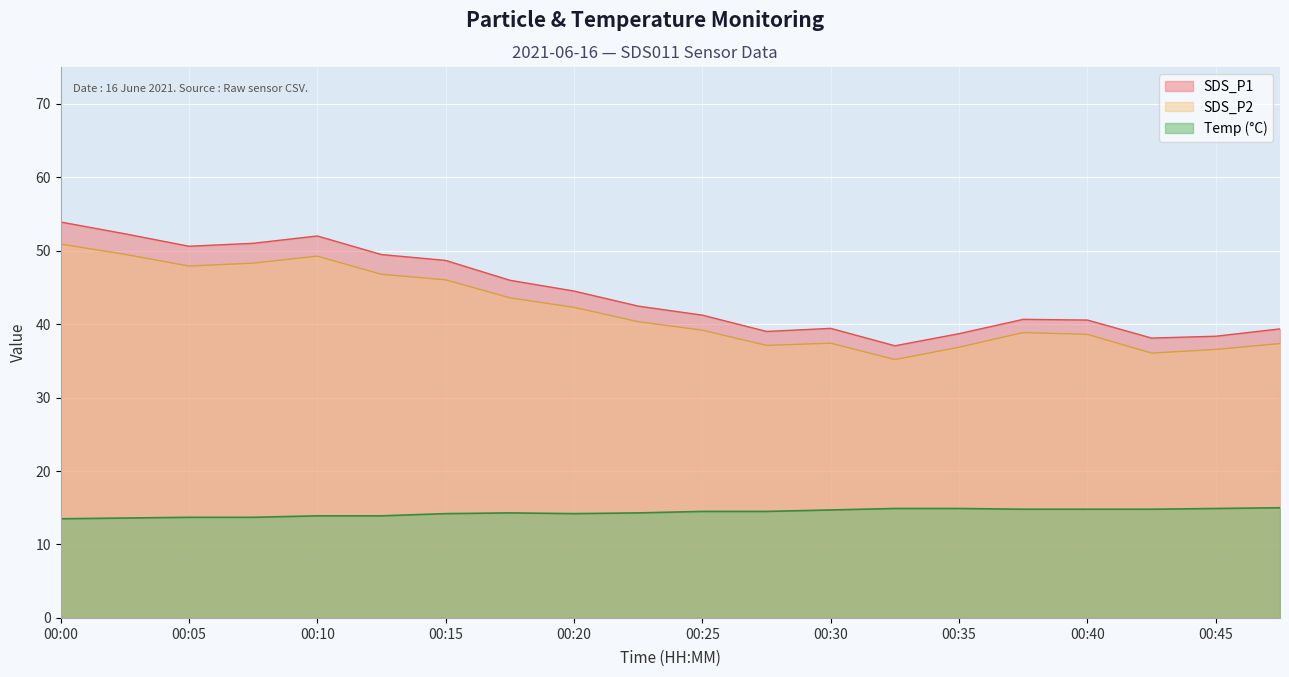

True or false: Temp has more than 0 points higher than both neighbors.

False